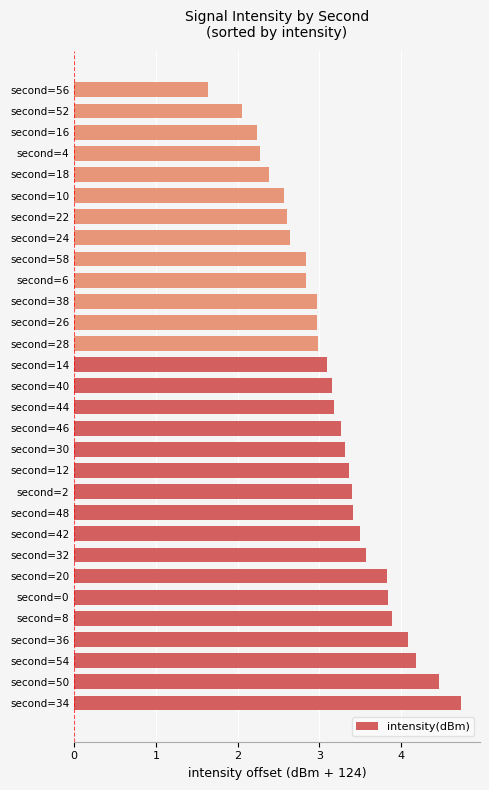

What is the difference between the second highest and minimum values?

2.8